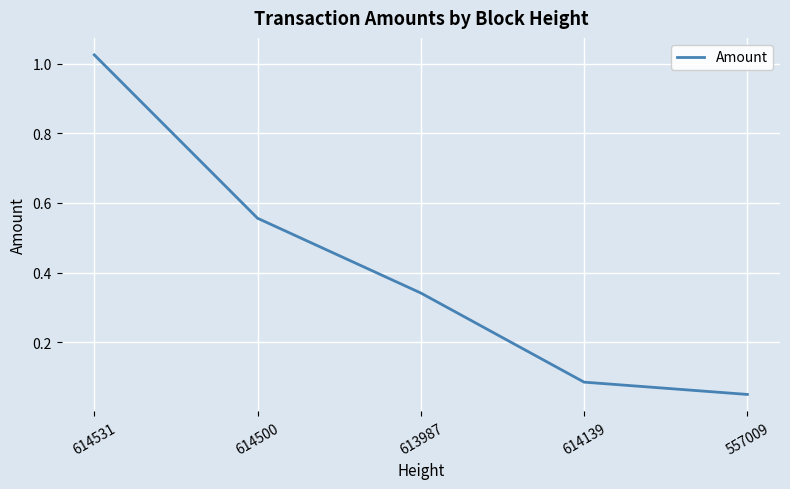

Which has a higher value, 614139 or 614500?

614500